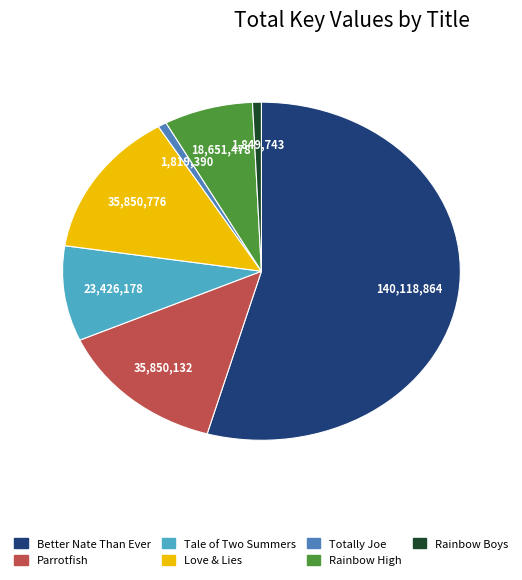

Is it true that Tale of Two Summers is 9% of the pie?

True